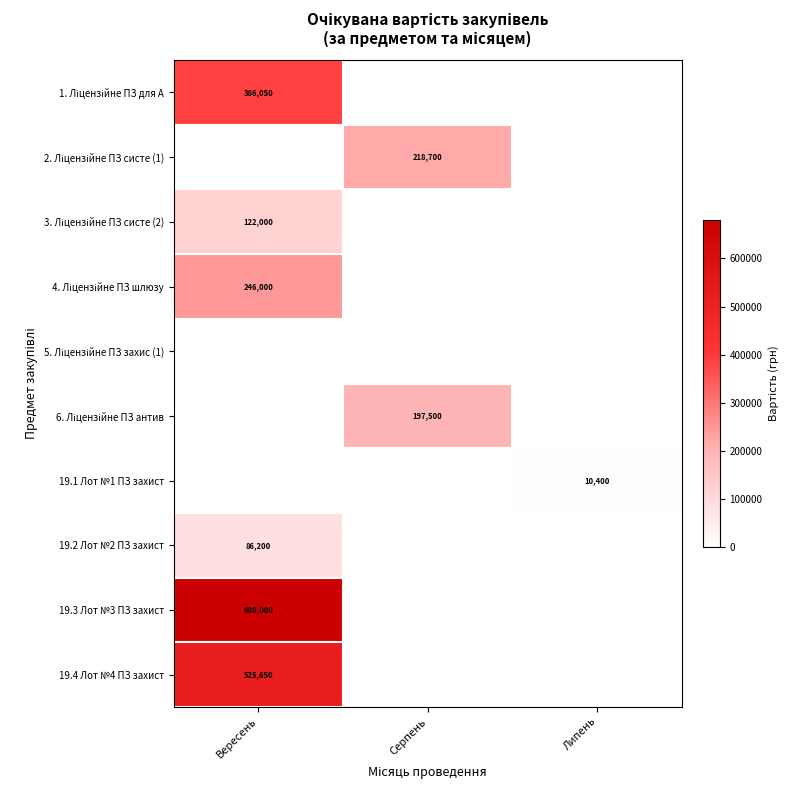

Is it true that 19.4 Лот №4 ПЗ захист equals 852362 at Вересень?

False